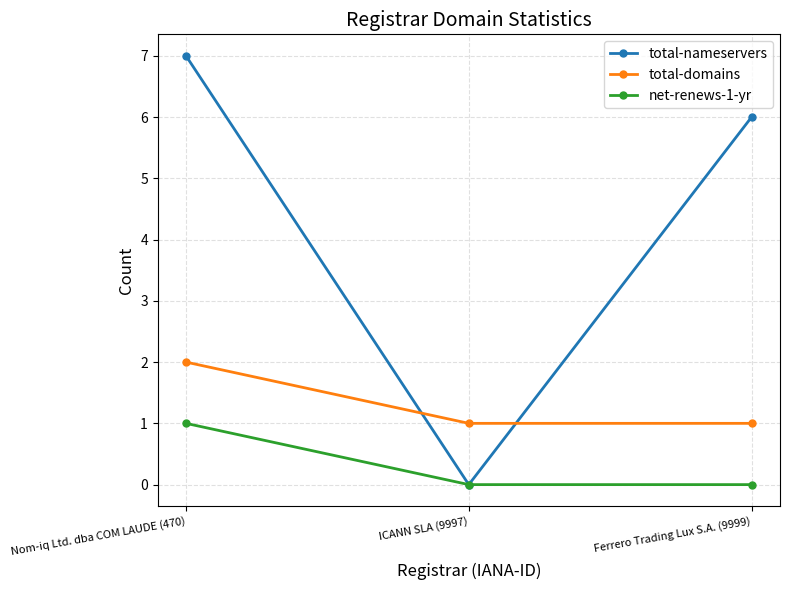

Which label corresponds to the largest value in the chart?

Nom-iq Ltd. dba COM LAUDE (470)